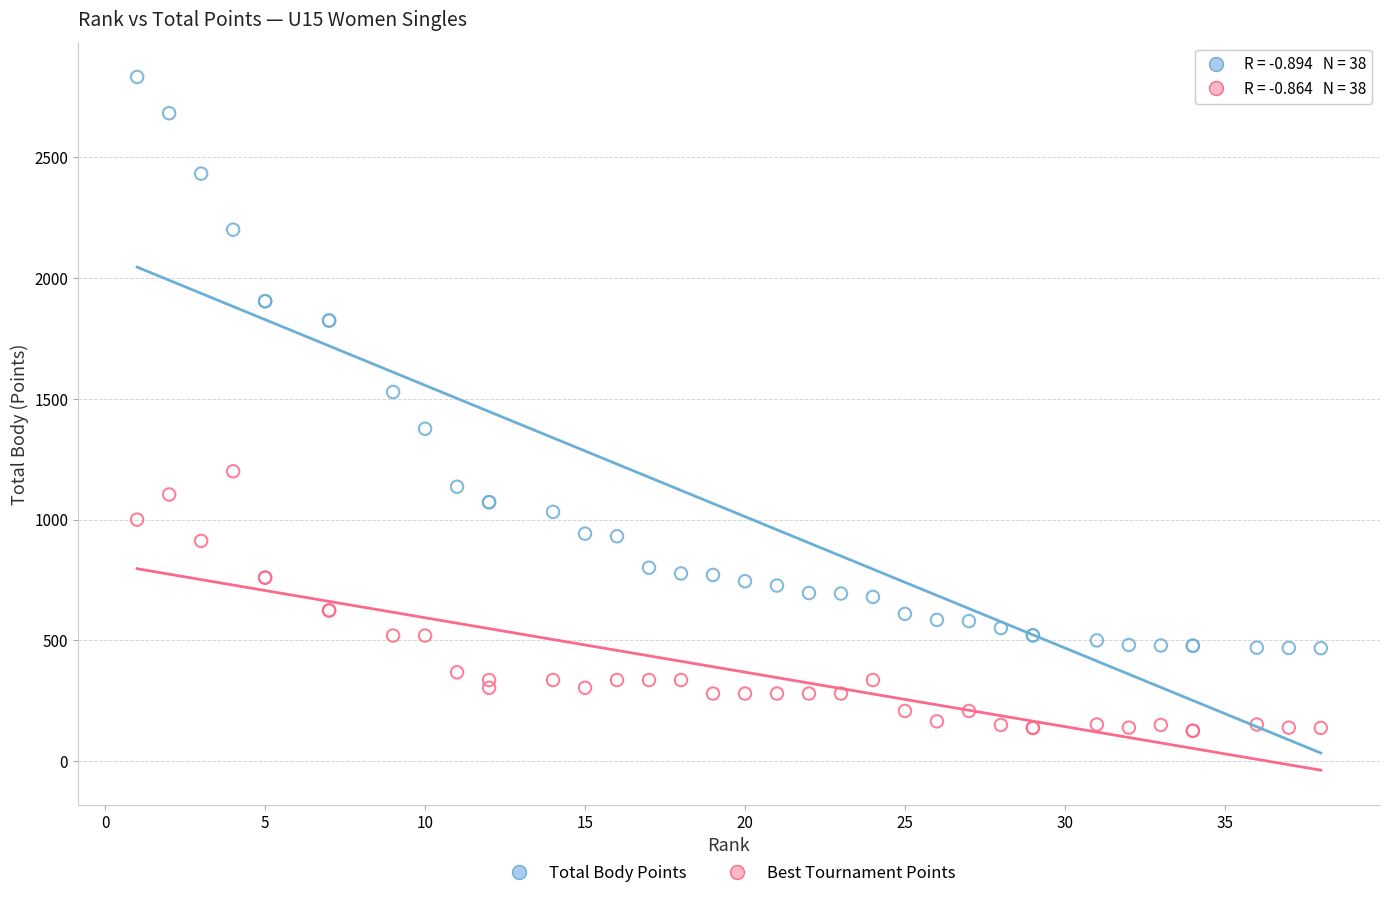

Which series has the widest spread of Y values?

Total Body Points